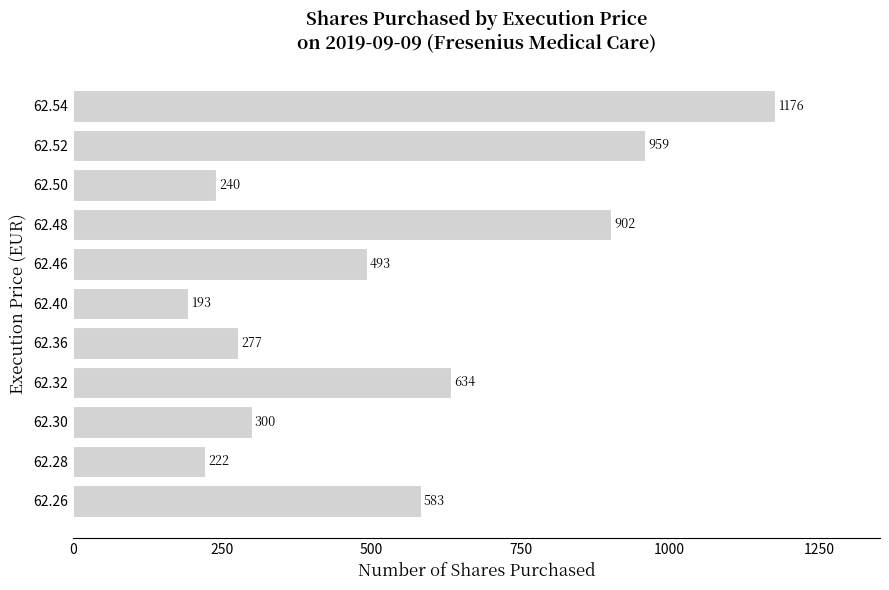

Reading bottom to top, extract all data points from this chart.

583	222	300	634	277	193	493	902	240	959	1176